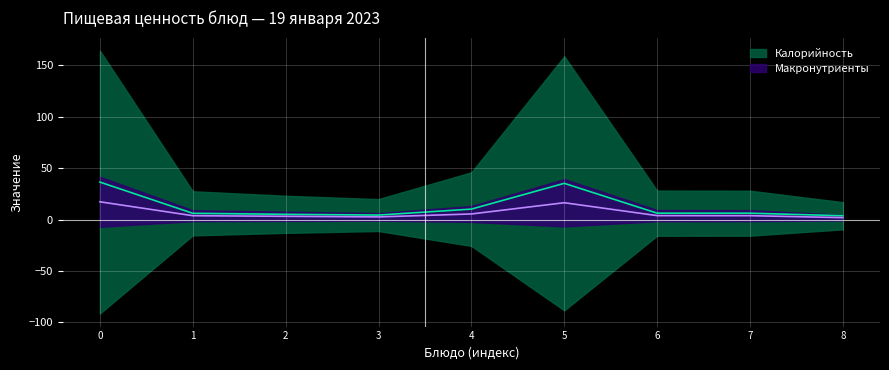

True or false: Белки and Калорийность intersect in this chart.

False